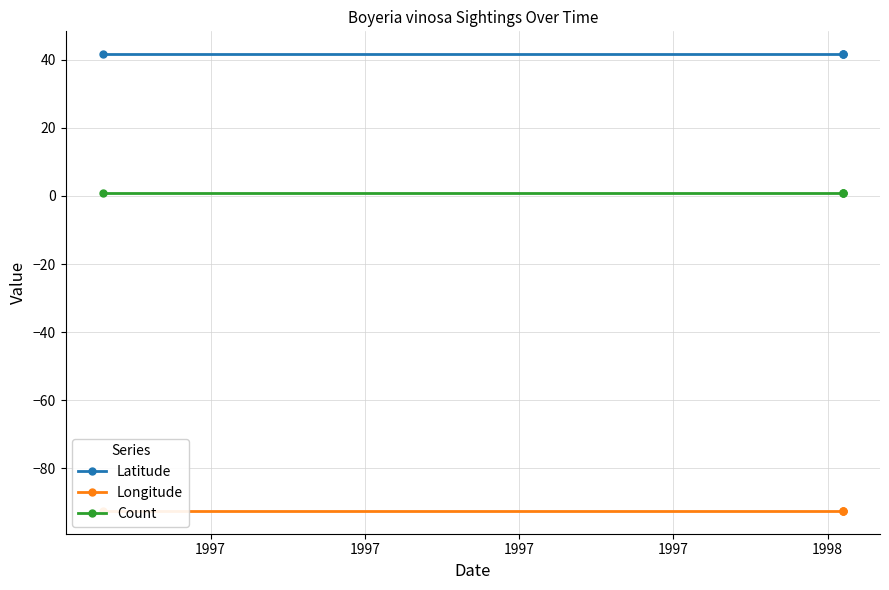

True or false: Latitude and Count intersect in this chart.

False